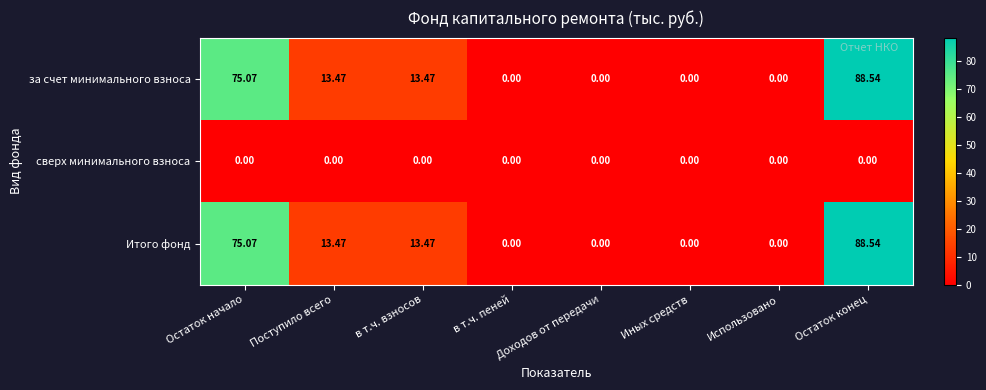

What is the total value across all series at Остаток конец?

177.1